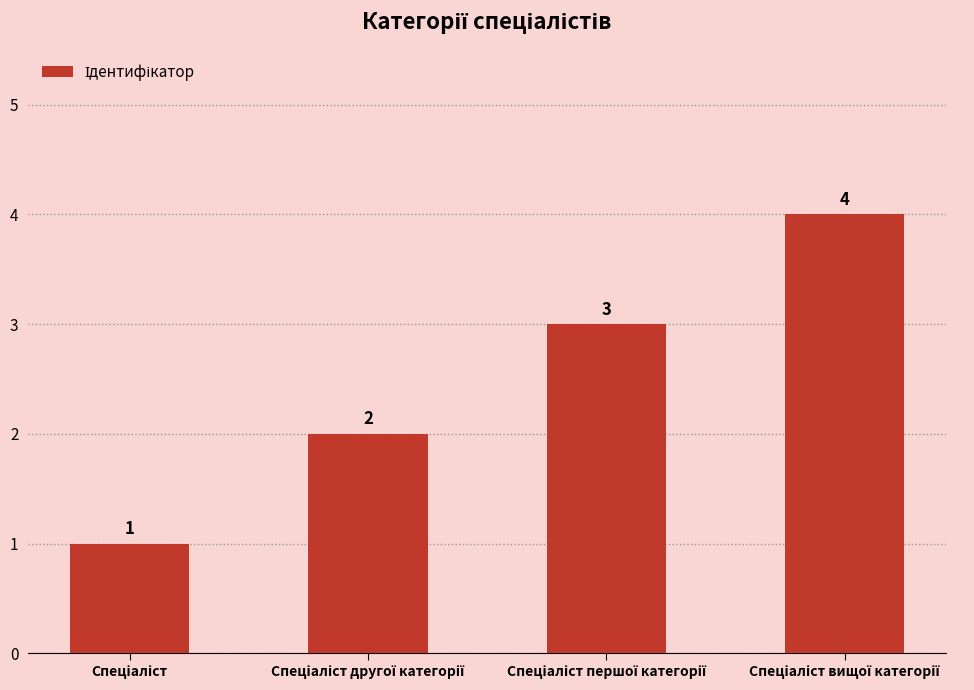

What is the difference between the maximum and minimum values?

3